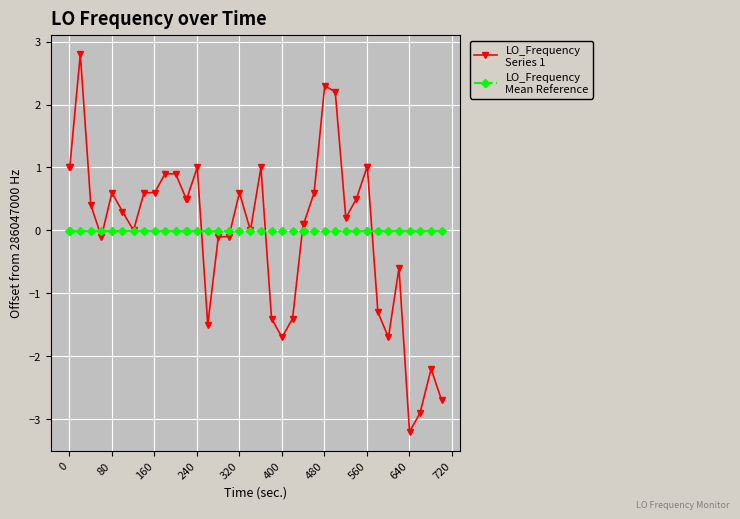

What is the smallest value displayed?

-3.2